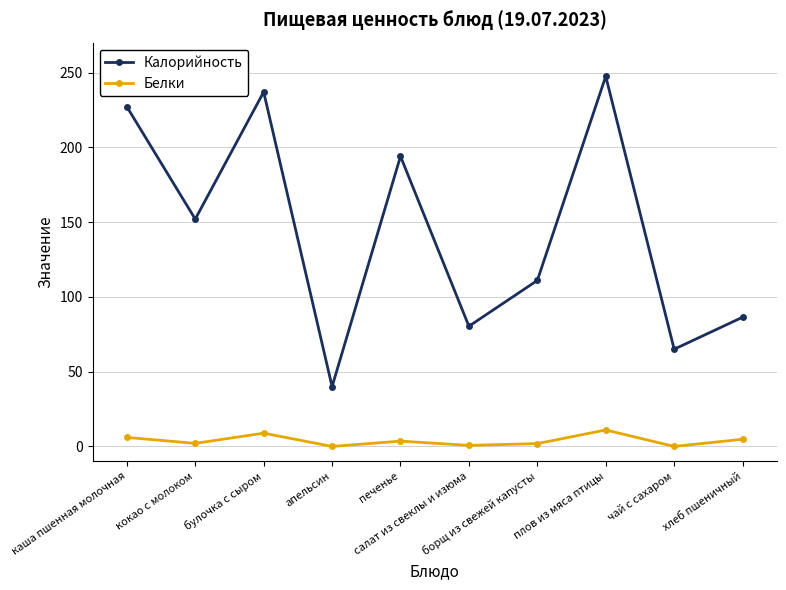

What is the difference between the Белки values at печенье and кокао с молоком?

1.5